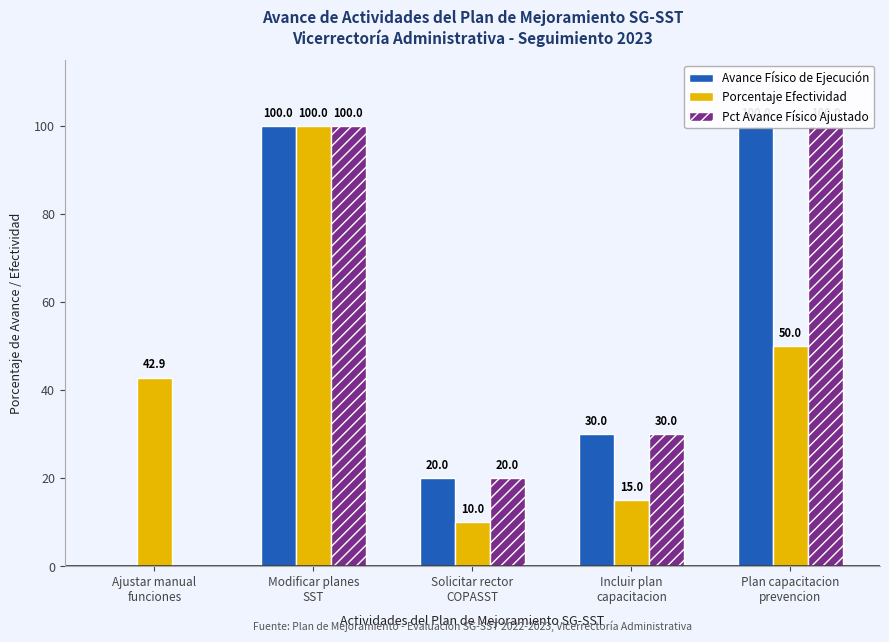

Which has a higher value, Ajustar manual
funciones or Solicitar rector
COPASST?

Solicitar rector
COPASST